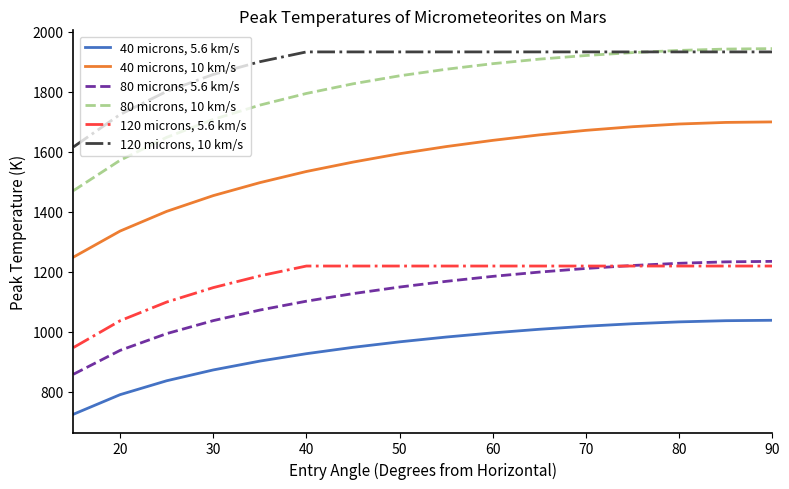

True or false: 120 microns, 5.6 km/s and 40 microns, 5.6 km/s cross at least once.

False